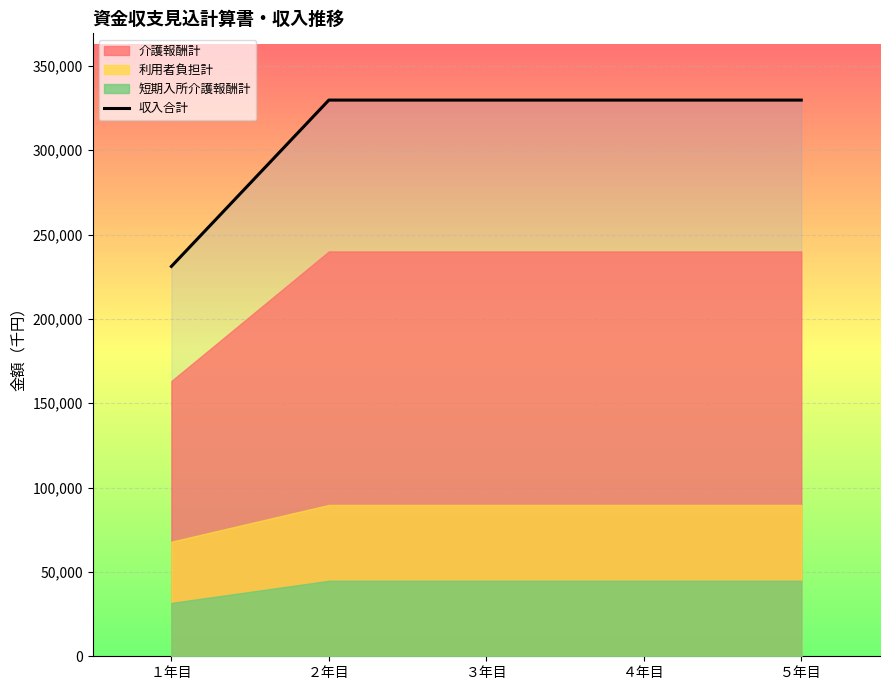

What is the difference between the maximum and minimum values?

98599